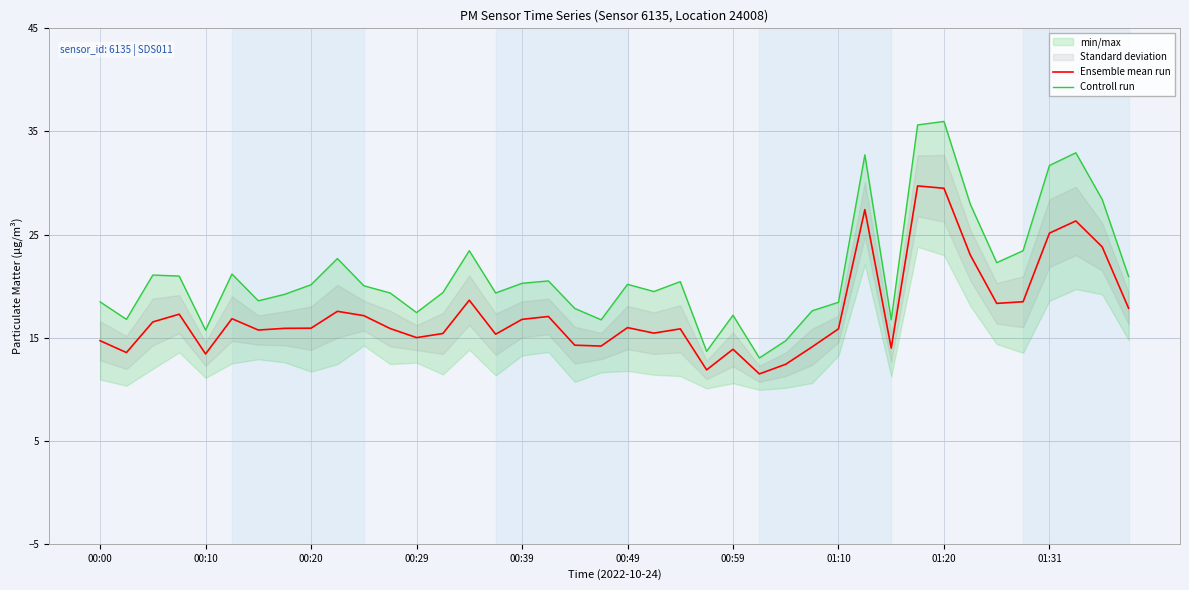

What is the difference between the maximum and minimum values in the Ensemble mean run series?

18.2